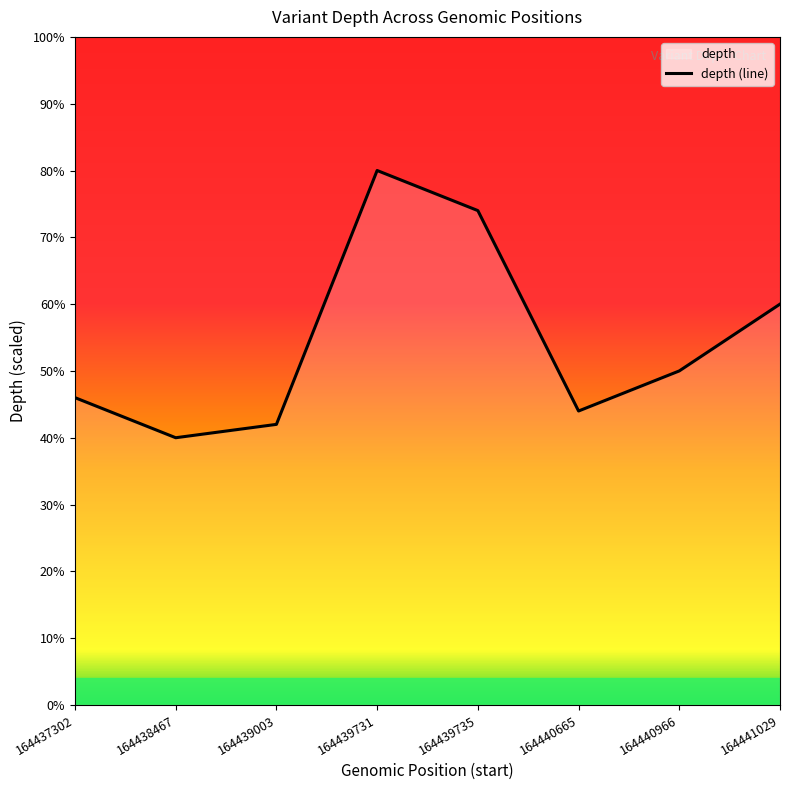

Rank the categories by value from lowest to highest.

164438467, 164439003, 164440665, 164437302, 164440966, 164441029, 164439735, 164439731